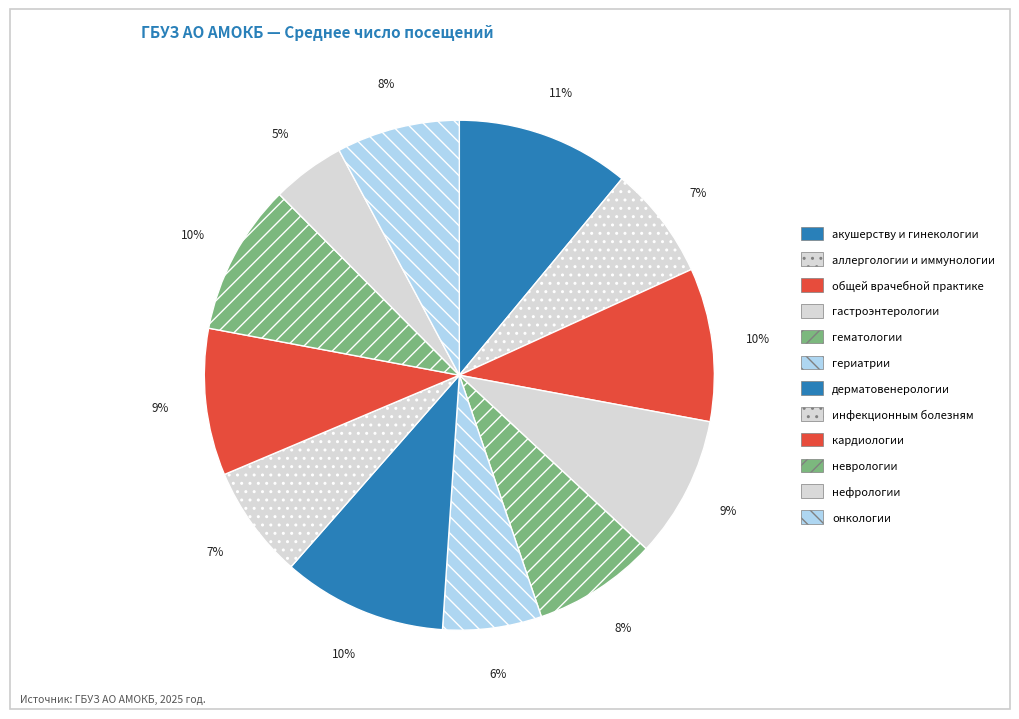

To the nearest percent, what is the difference between the неврологии and аллергологии и иммунологии slice percentages?

2%